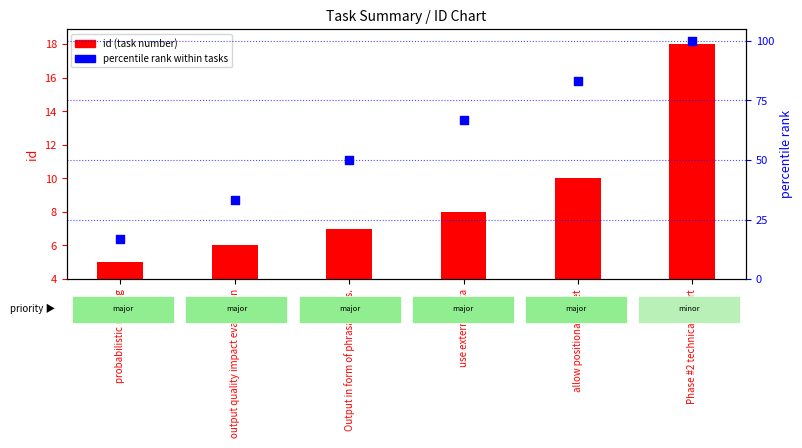

What are all the series names shown in the legend?

id (task number), percentile rank within tasks